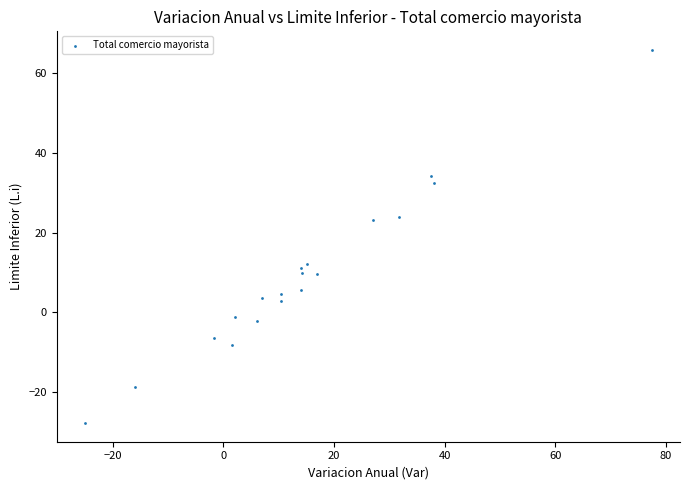

What is the range of Y values (max minus min)?

93.6